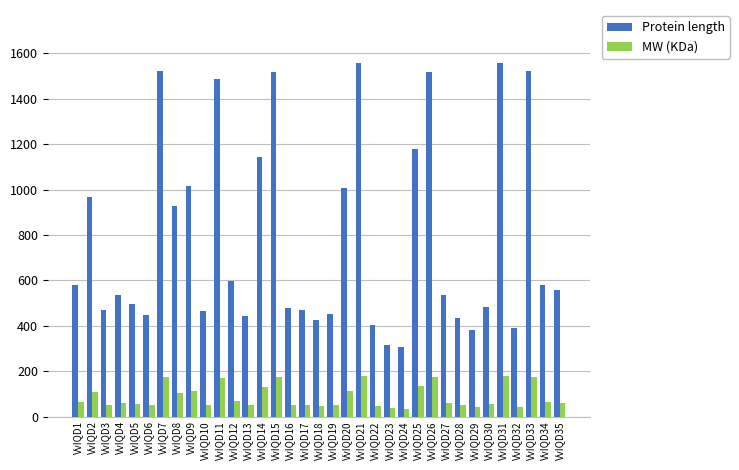

Rank the series at VvIQD12 from lowest to highest value.

MW (KDa), Protein length